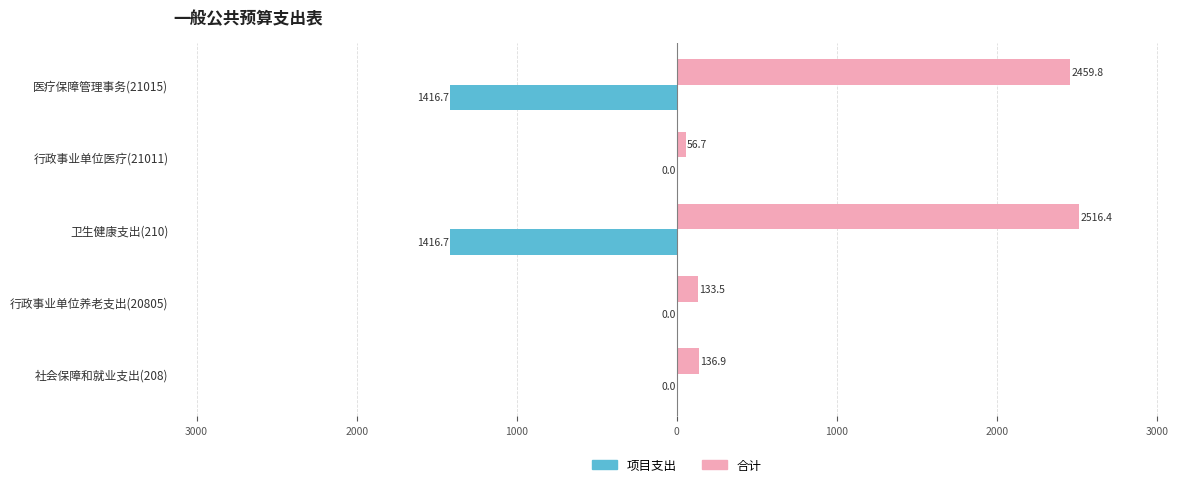

List the series in order of their peak value, highest first.

合计, 项目支出